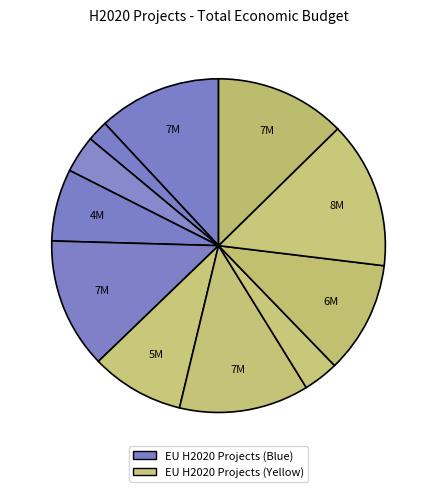

Count the number of slices in the pie.

11